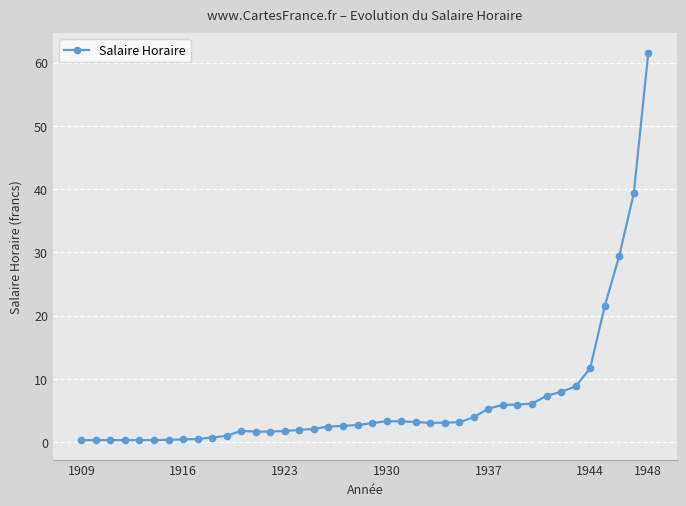

What is the smallest value displayed?

0.3